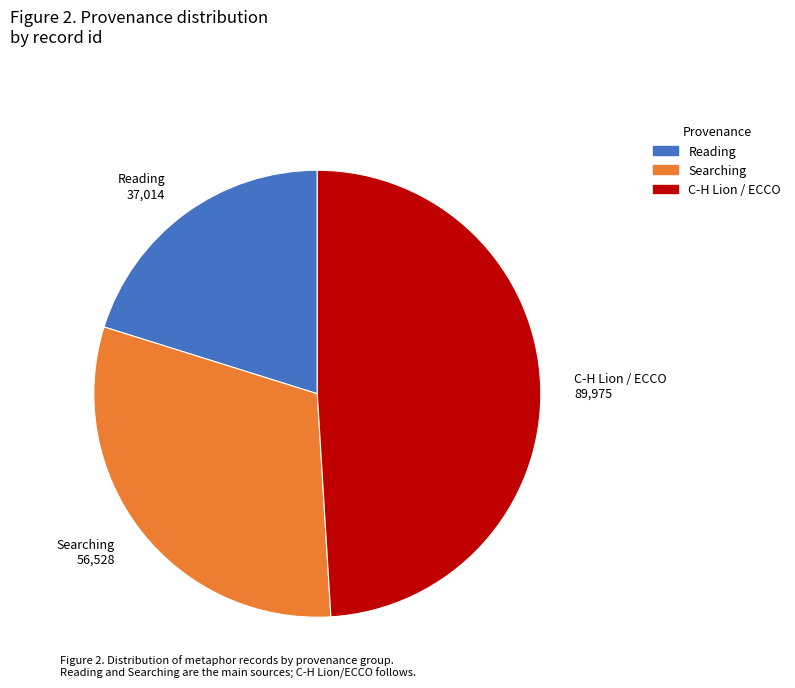

Does any single category account for the majority?

No